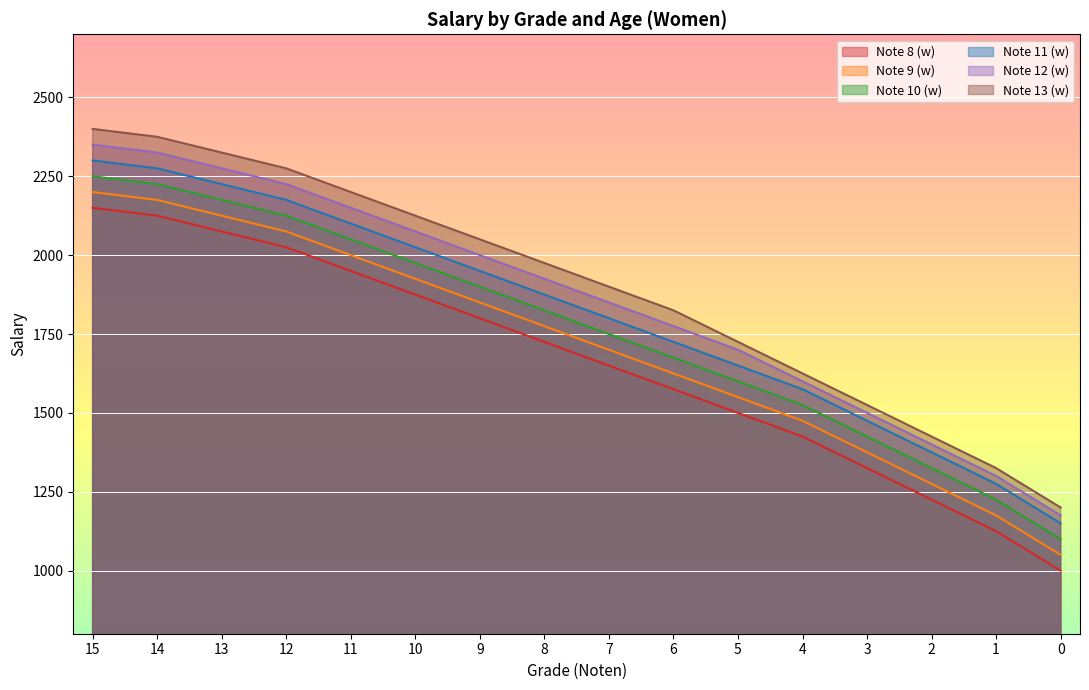

What are all the series names shown in the legend?

Note 8 (w), Note 9 (w), Note 10 (w), Note 11 (w), Note 12 (w), Note 13 (w)